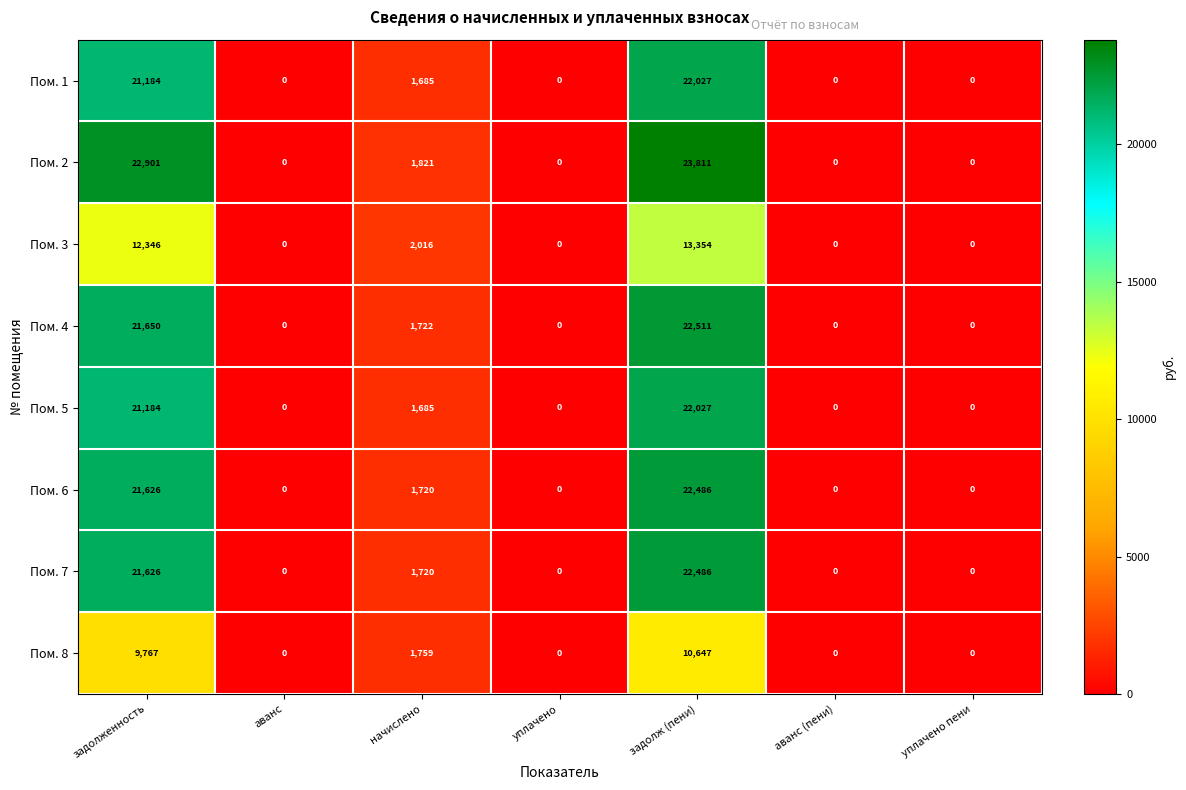

At which label is Пом. 7 closest to 11243?

начислено